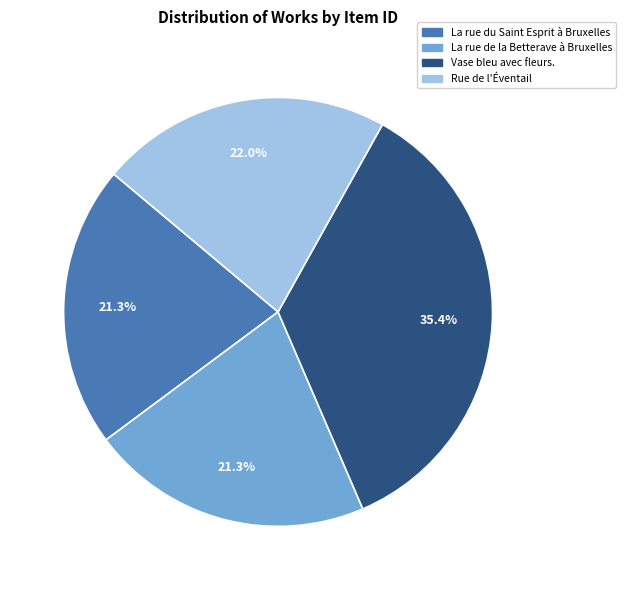

Which category has the biggest portion of the pie?

Vase bleu avec fleurs.